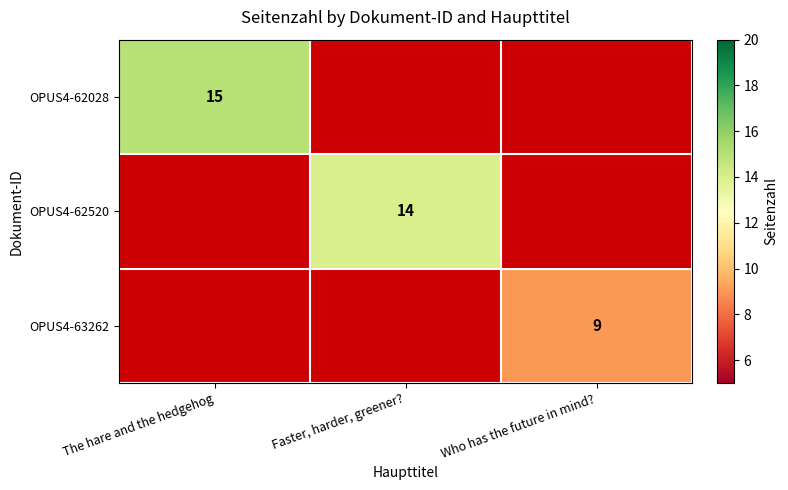

Rank the series by their maximum value, from highest to lowest.

OPUS4-62028, OPUS4-62520, OPUS4-63262